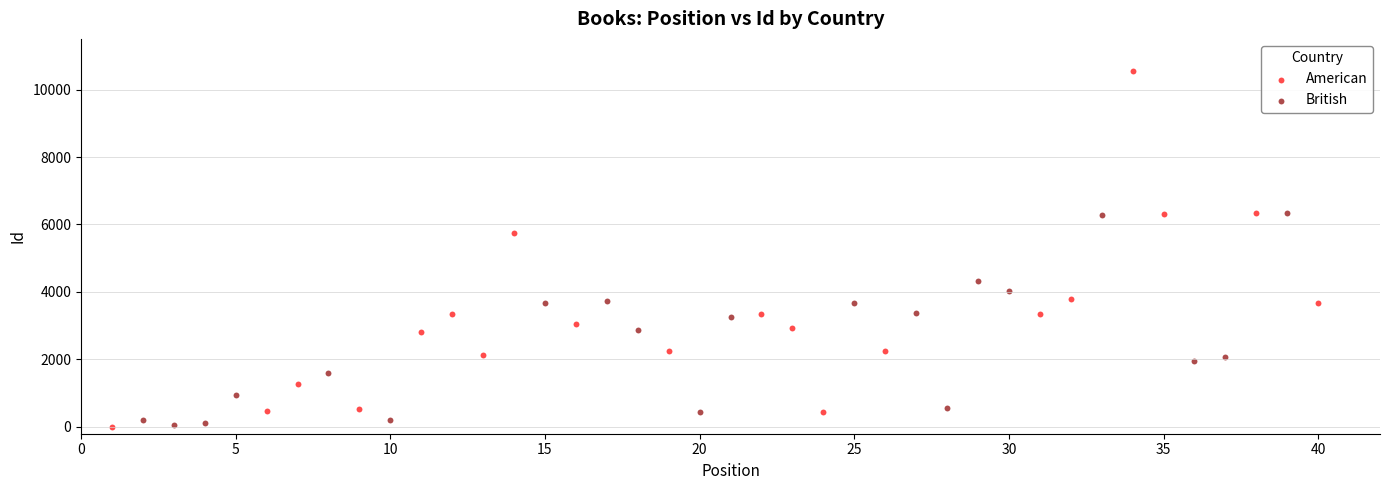

Which series has the widest spread of Y values?

American